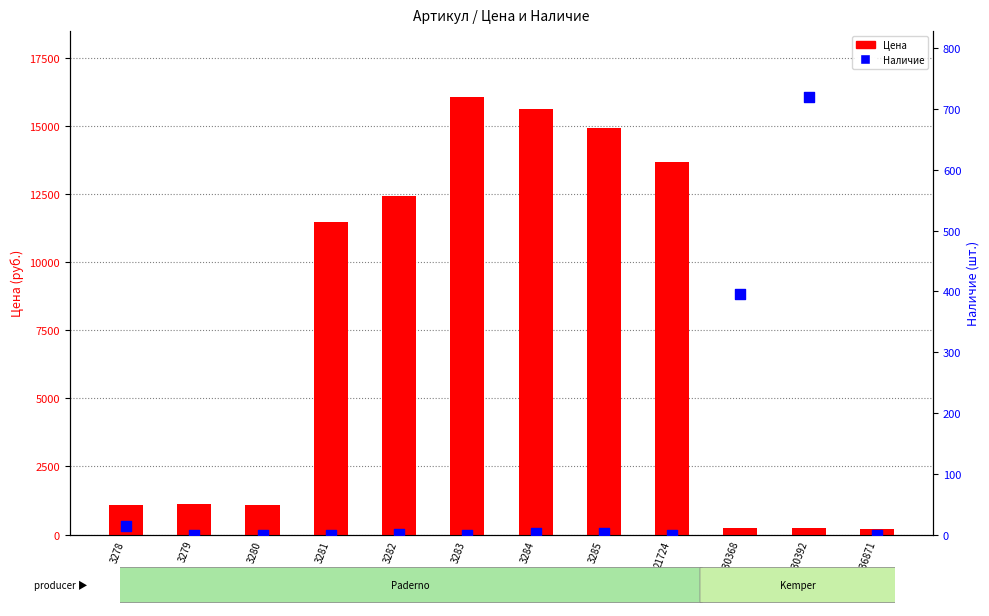

Which series reaches the maximum Y coordinate?

Цена